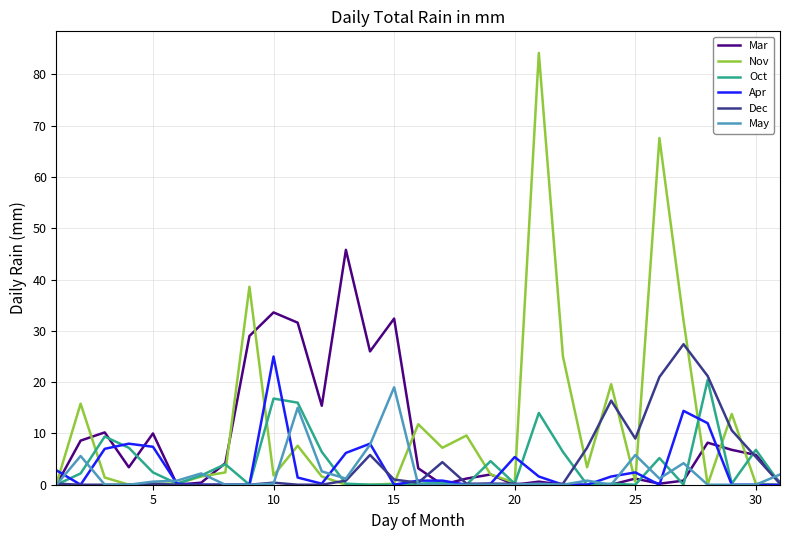

Does the chart display data point markers on the line(s)?

No